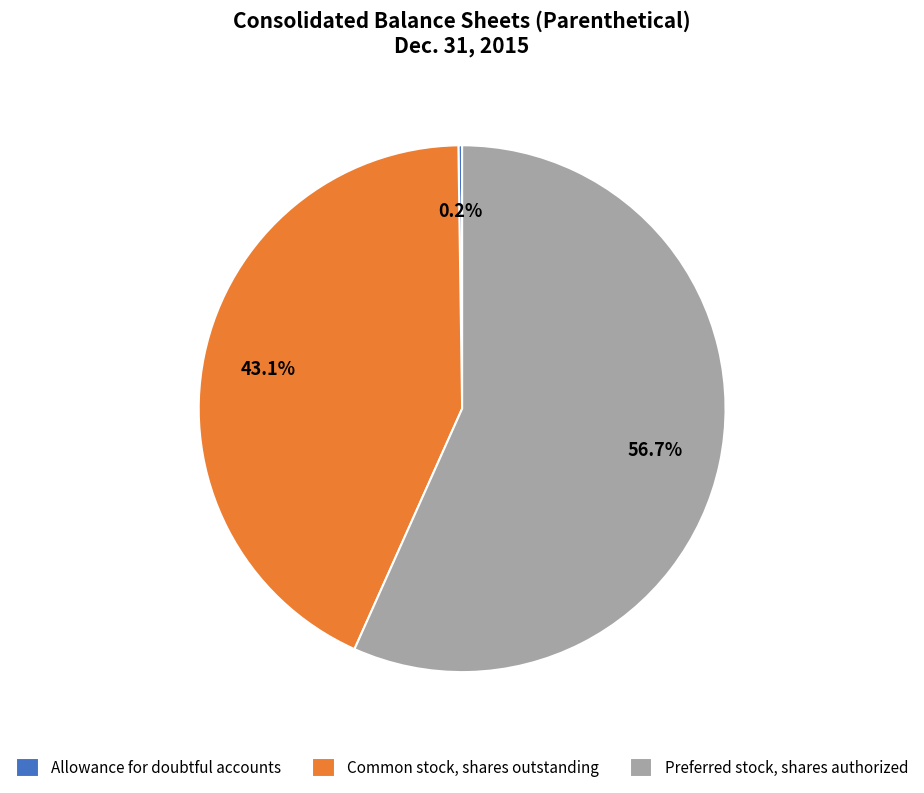

What percentage is the Common stock, shares outstanding slice, to the nearest percent?

43%